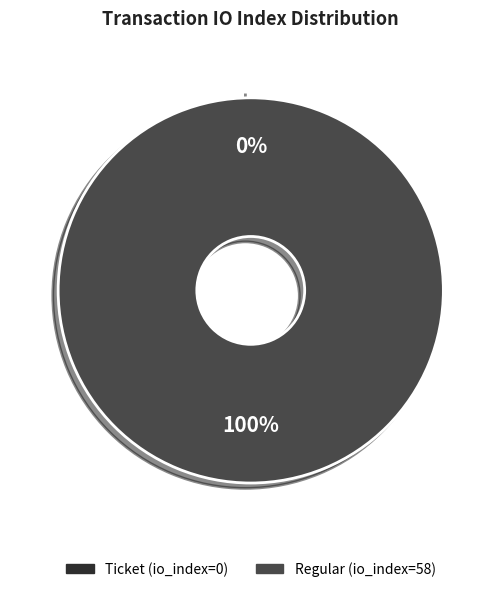

What is the majority slice?

Regular (io_index=58)